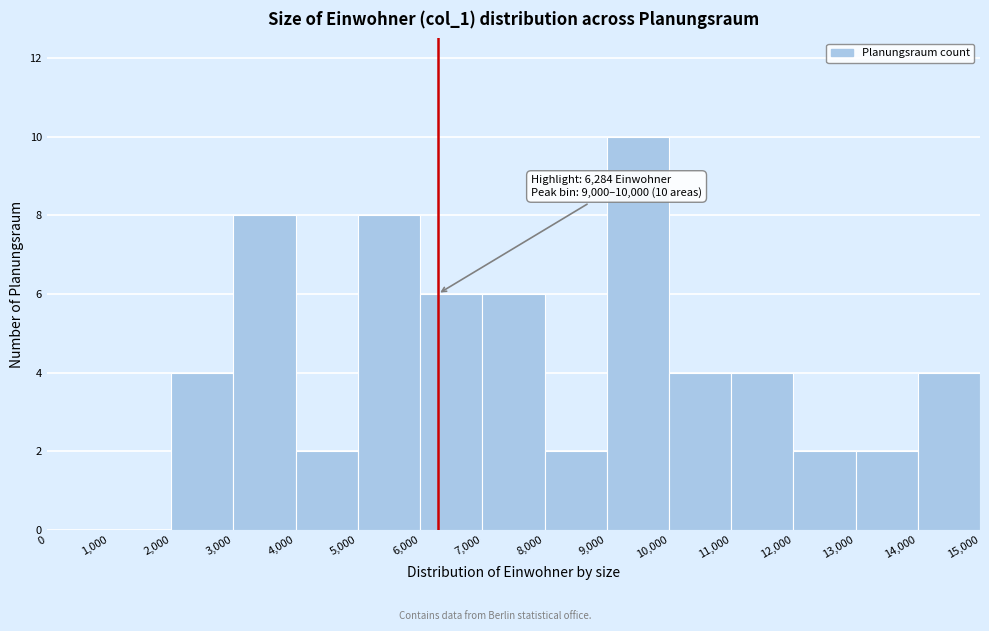

Over which range of the x-axis is the bar tallest?

9,000 to 10,000